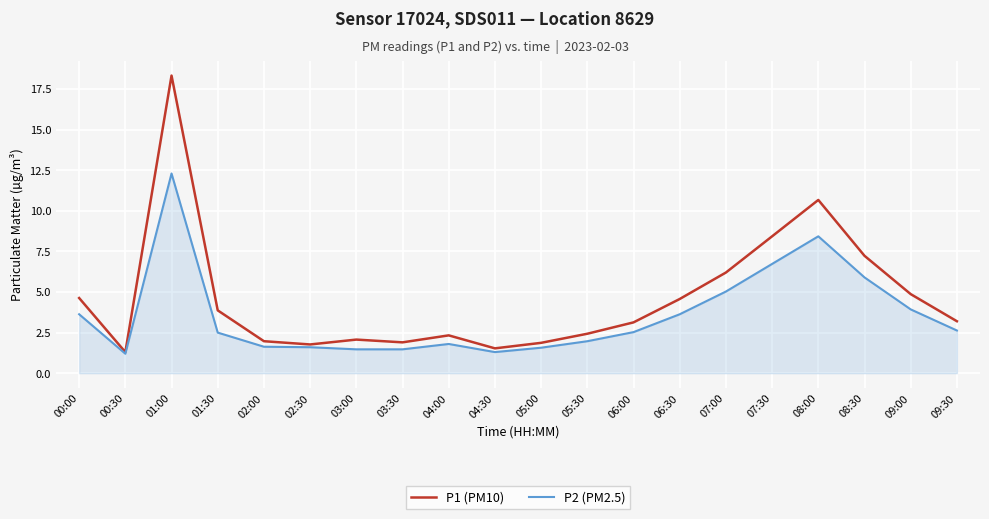

Does the chart display data point markers on the line(s)?

No